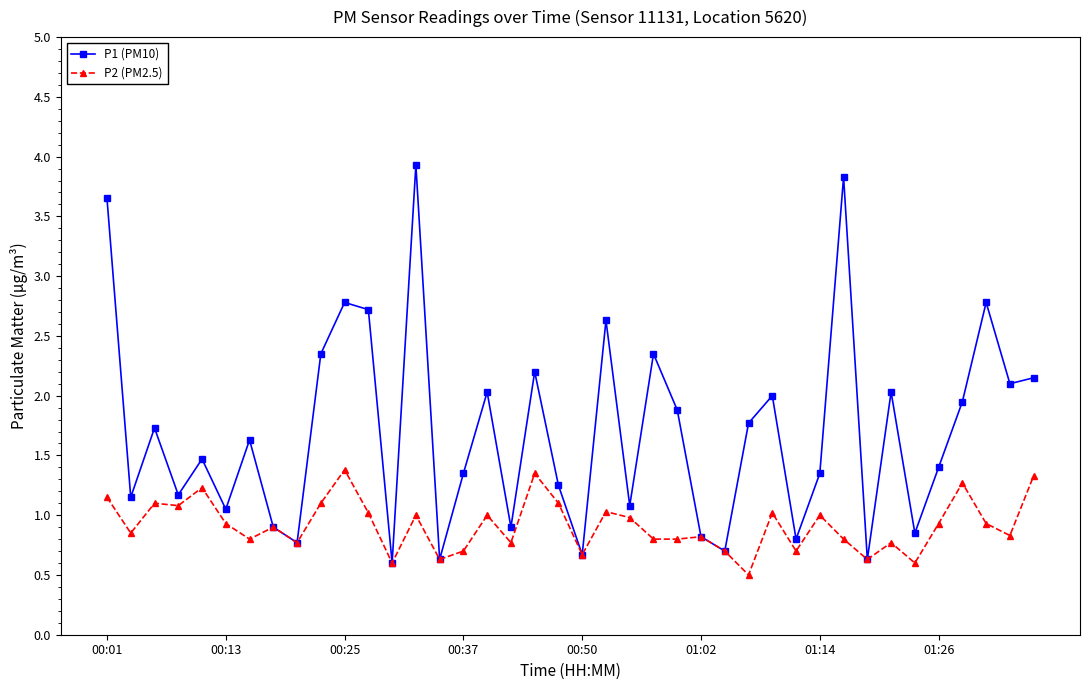

True or false: P1 (PM10) has more than 0 interior local peaks.

True